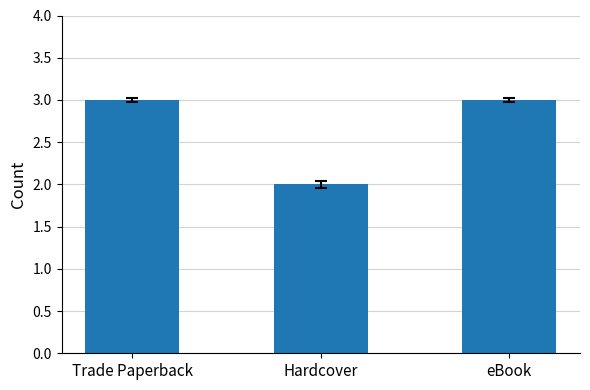

What is the minimum value shown in the chart?

2